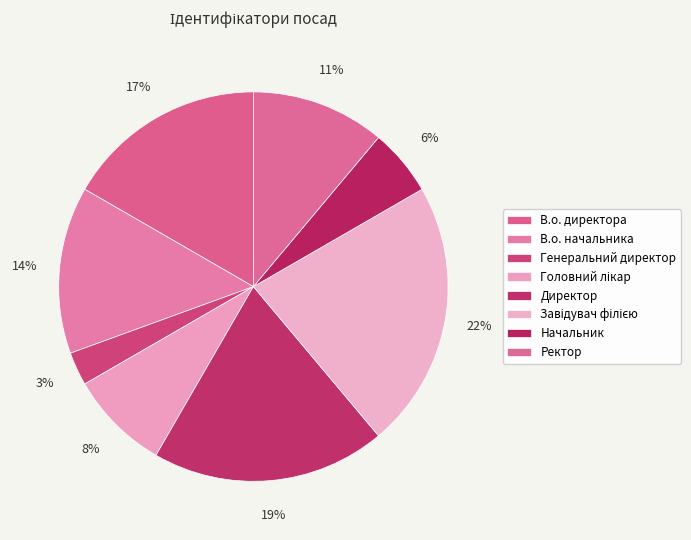

How many slices are in this pie chart?

8